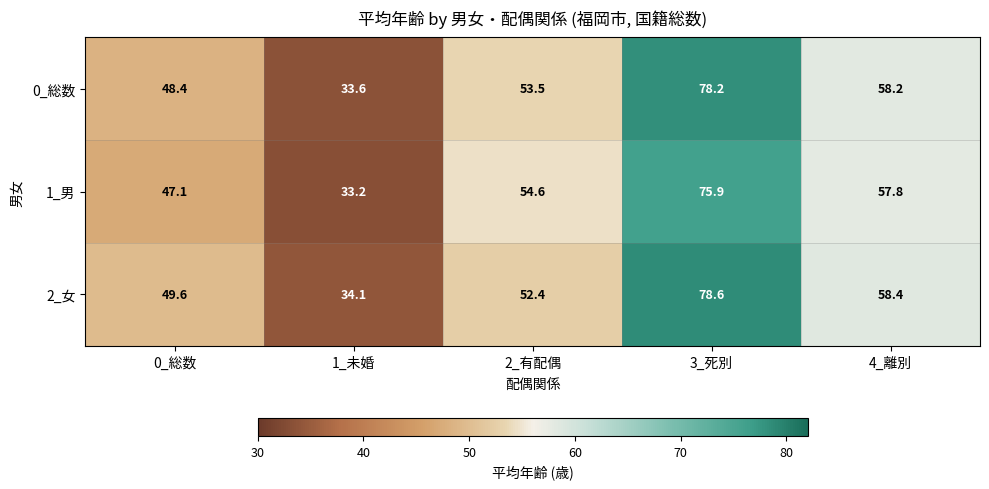

How many values in the 2_女 series exceed 52?

3